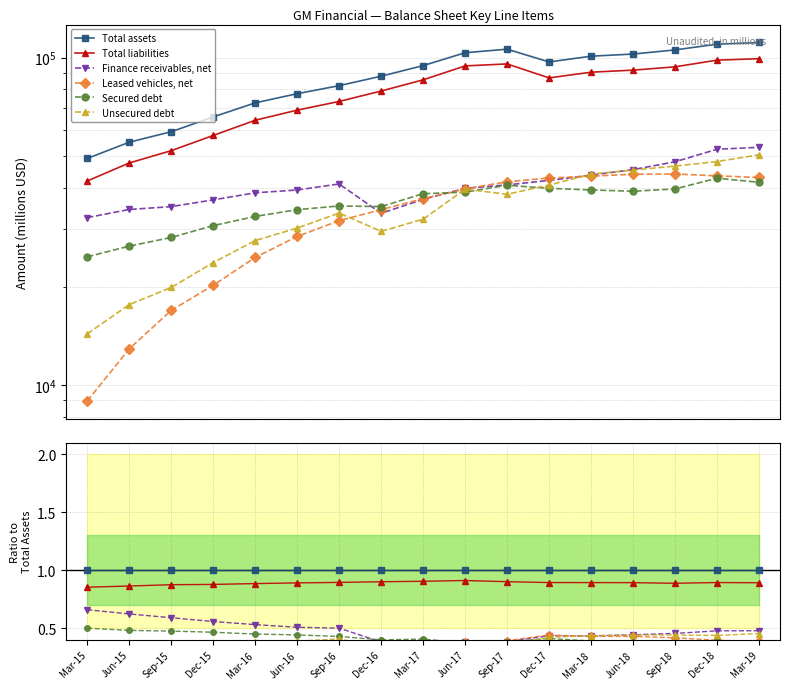

At which label is Unsecured debt closest to 0?

Mar-15